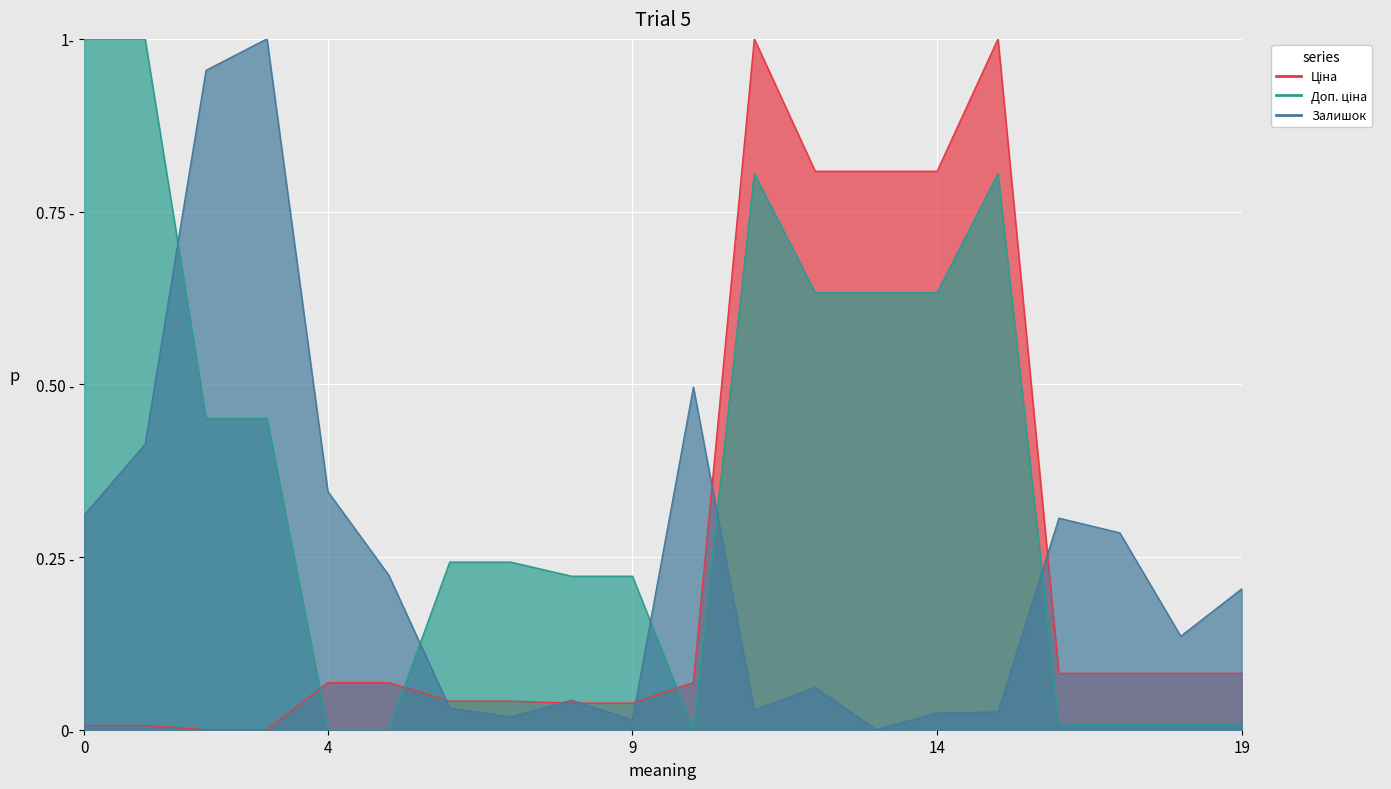

True or false: Ціна has a value of 0.2 at 14.

False